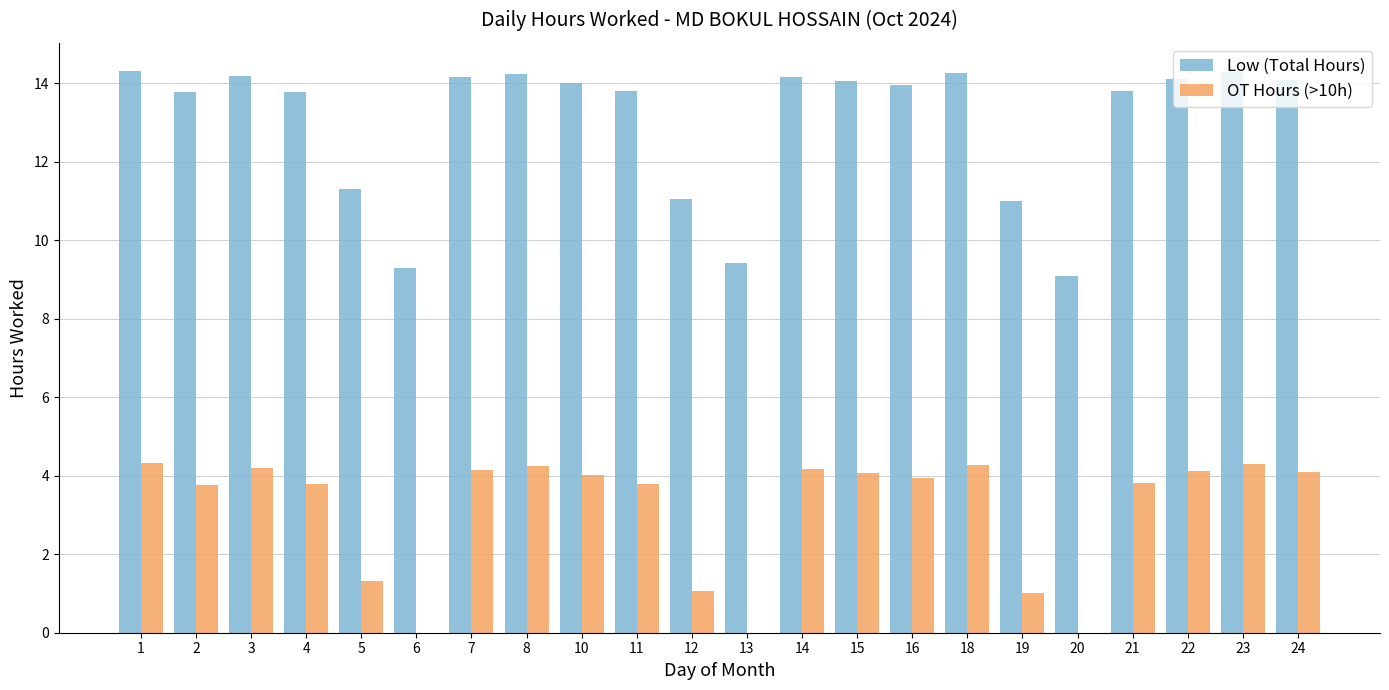

What is the approximate value of Low (Total Hours) at 2?

13.8